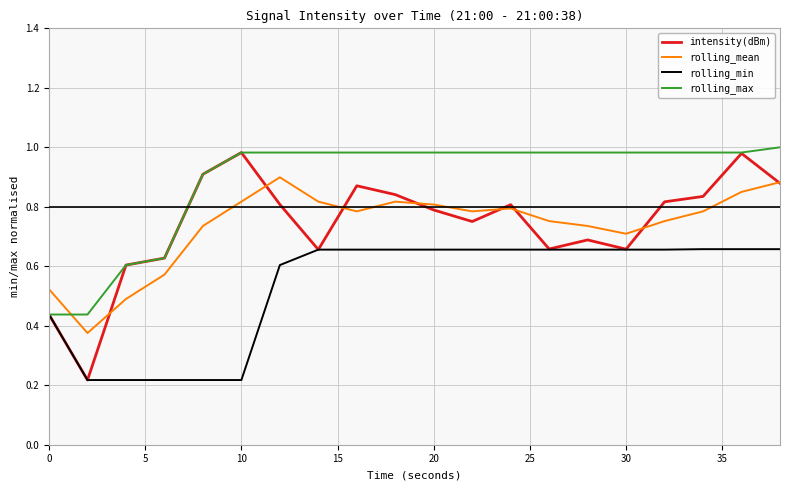

Which series has the largest total across all categories?

rolling_max